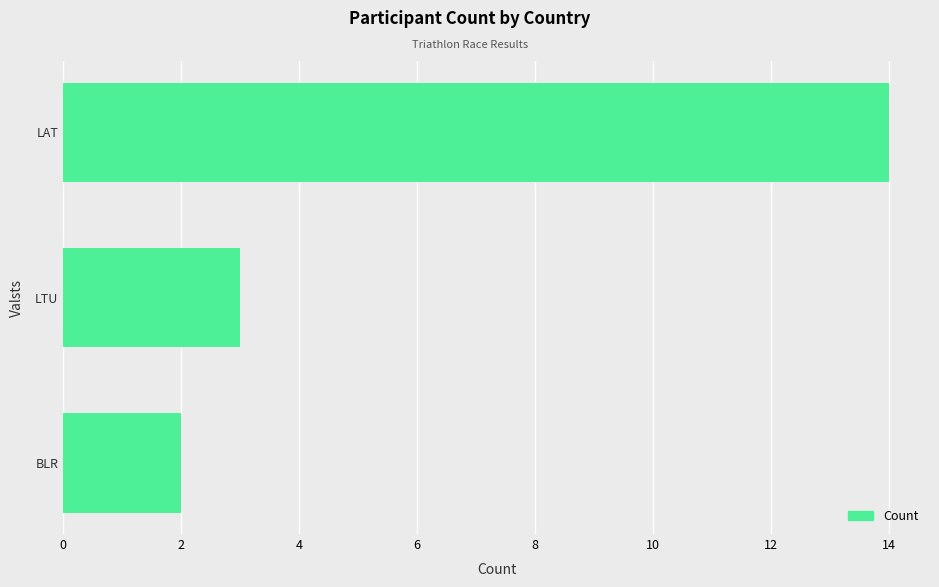

Which has a higher value, LTU or LAT?

LAT